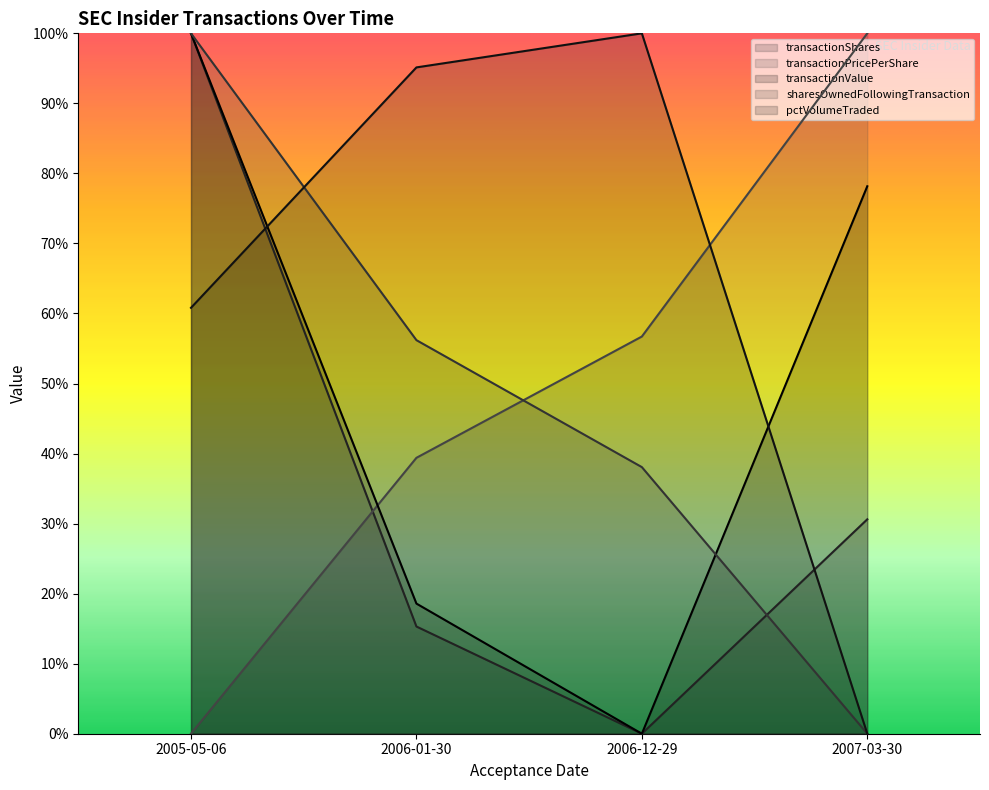

The value of transactionPricePerShare at 2005-05-06 is 0.0. True or false?

True